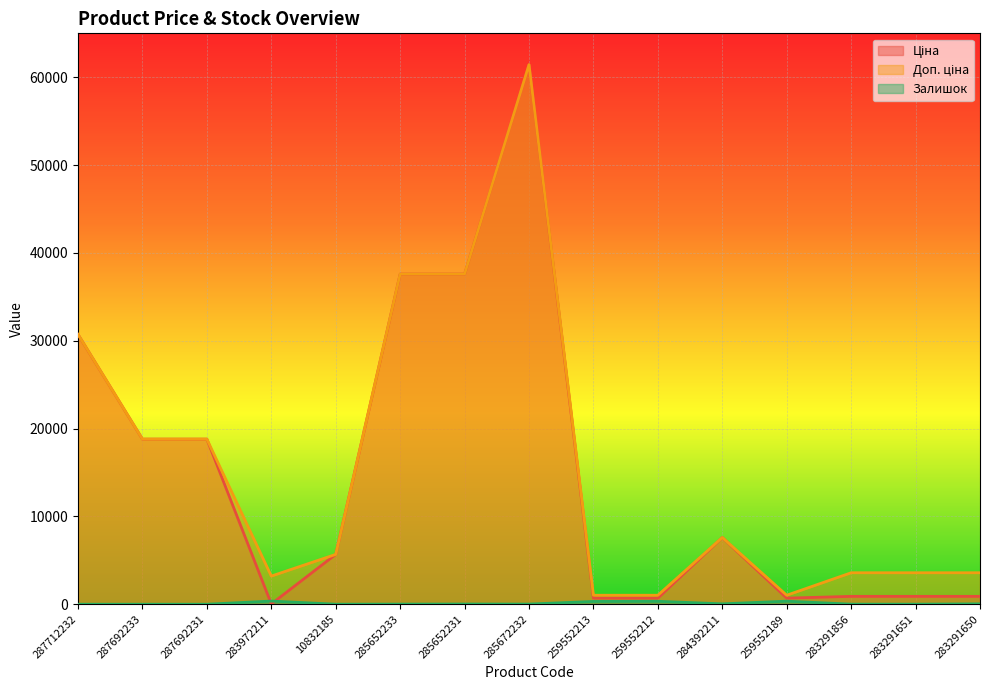

At which category does the chart reach its peak across all series?

285672232